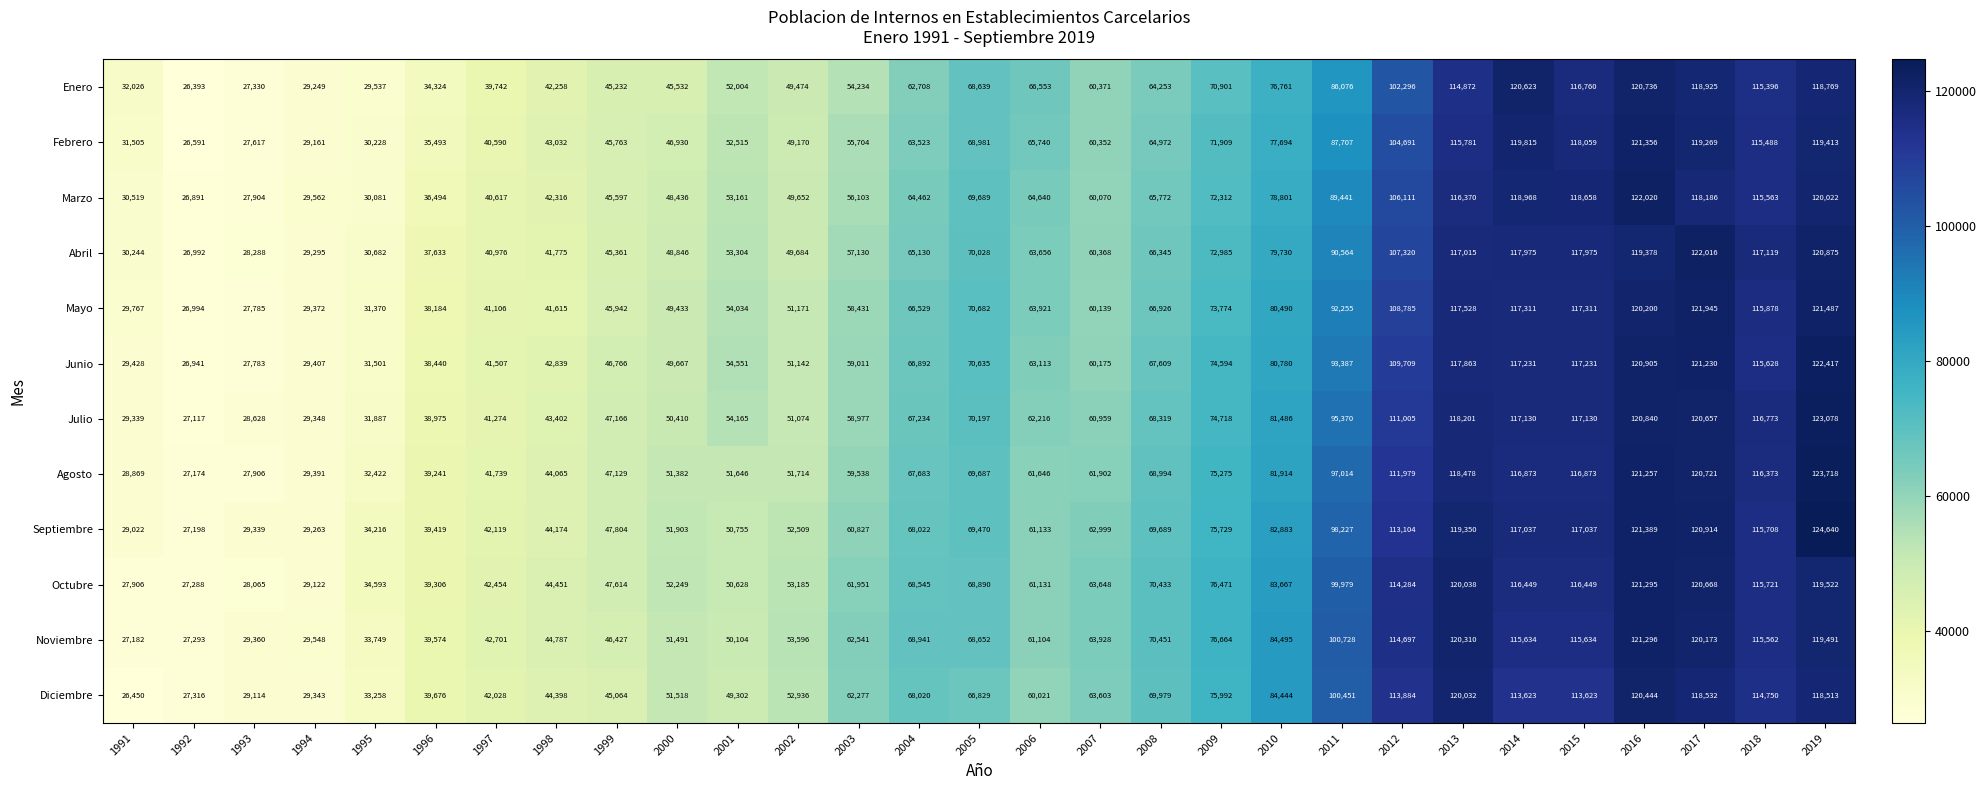

The Agosto series shows 123718 at 2019. True or false?

True